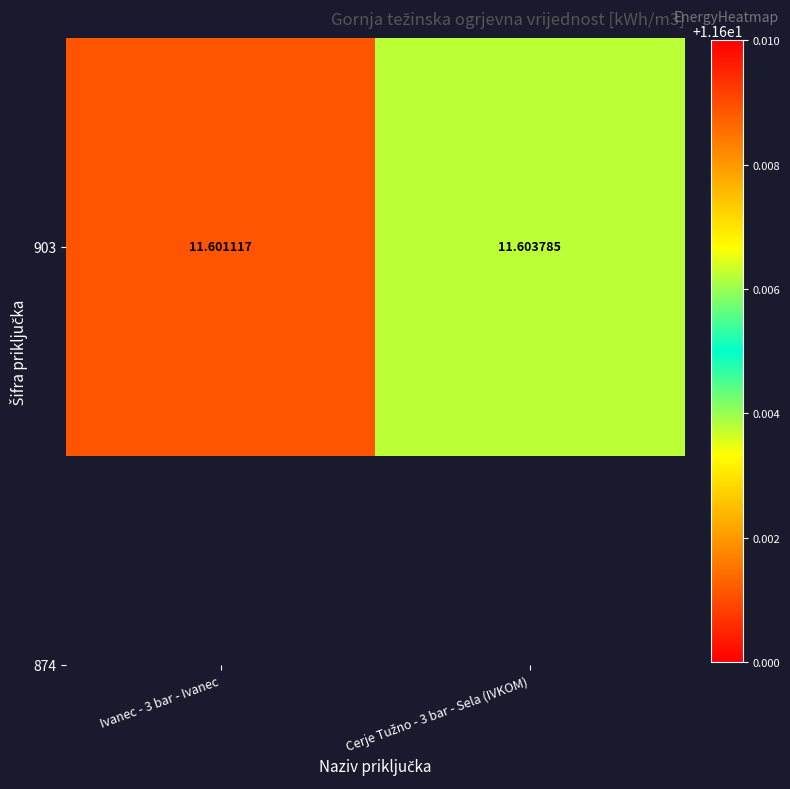

How many values are between 11 and 12?

2